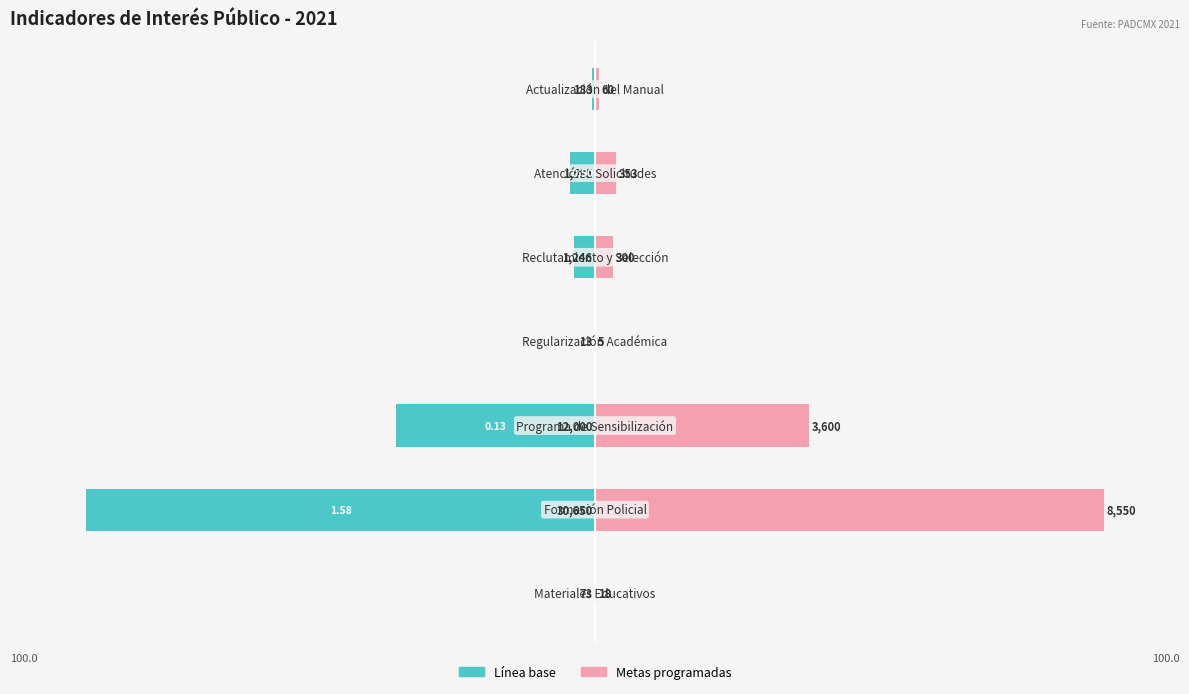

What is the greatest value displayed?

100.0